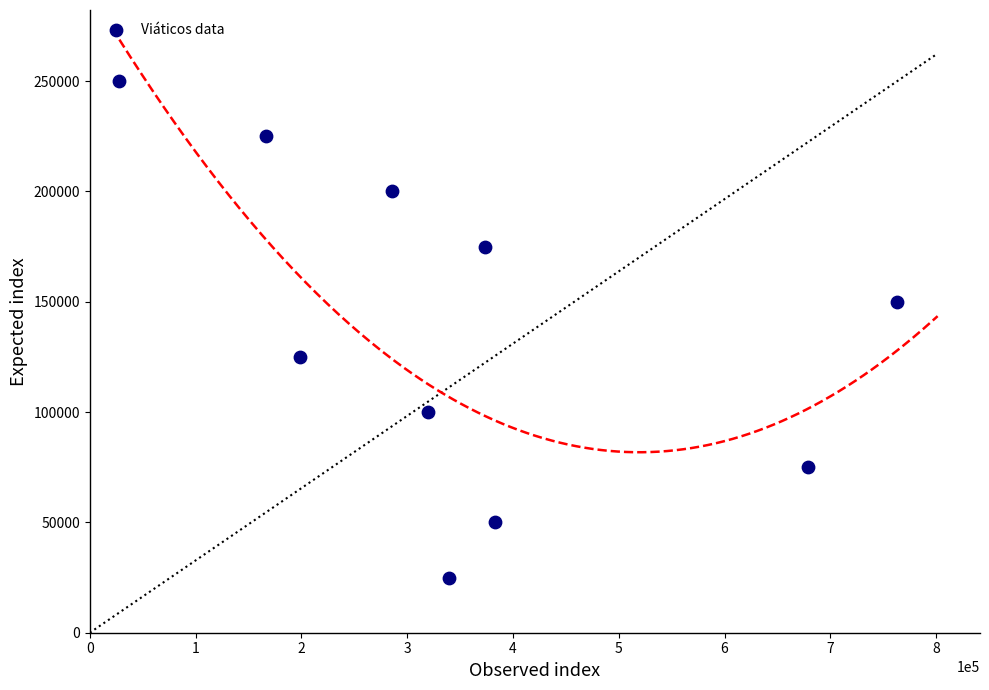

What is the range of Y values (max minus min)?

225000